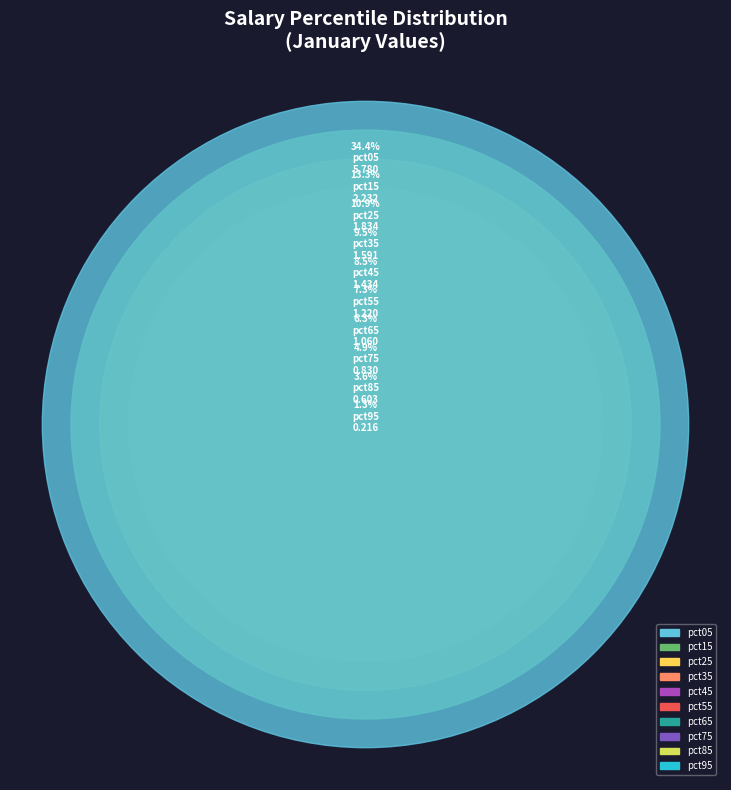

Rank the categories by value from highest to lowest.

pct05, pct15, pct25, pct35, pct45, pct55, pct65, pct75, pct85, pct95